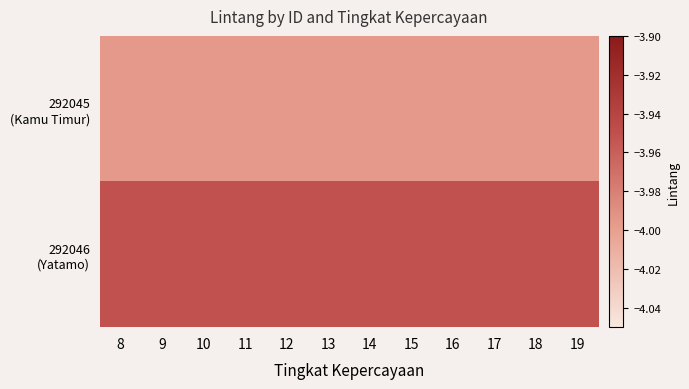

At which category is the sum across all series the highest?

8